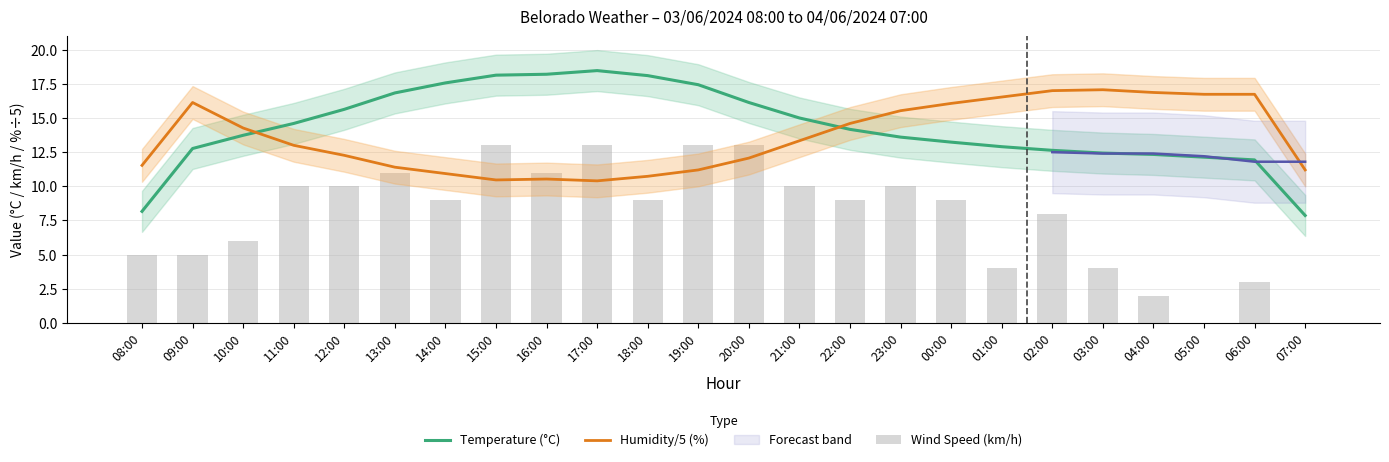

At how many categories does at least one series exceed 16?

16